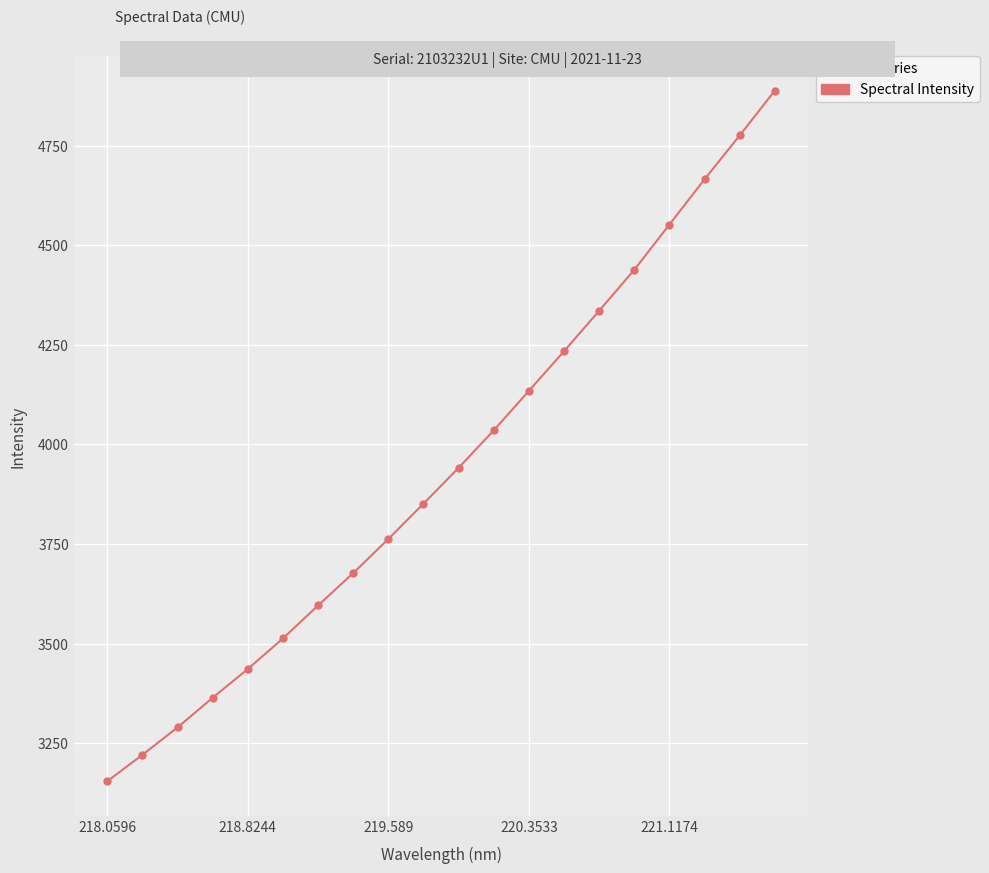

Reading left to right, transcribe all the data shown in this chart.

3154.5	3220.8	3289.6	3364.1	3436.2	3513.0	3595.7	3677.1	3762.4	3851.1	3941.2	4035.1	4134.3	4233.7	4335.4	4438.3	4551.8	4665.4	4775.5	4888.0